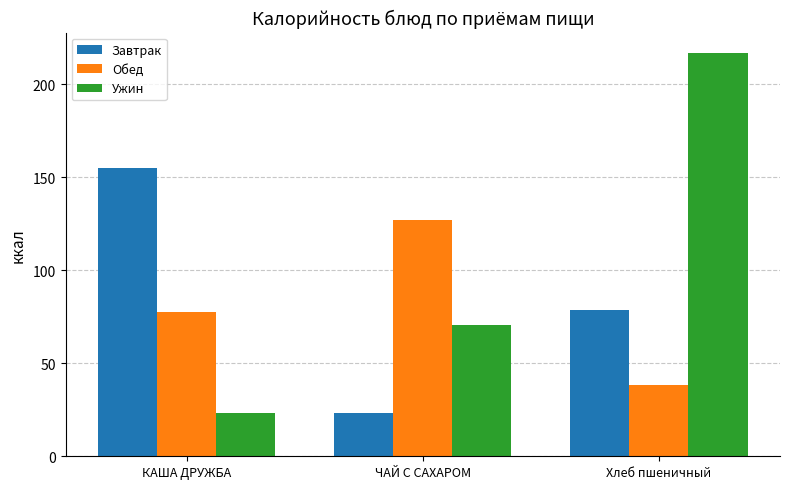

Which category has the lowest value in the Ужин series?

КАША ДРУЖБА